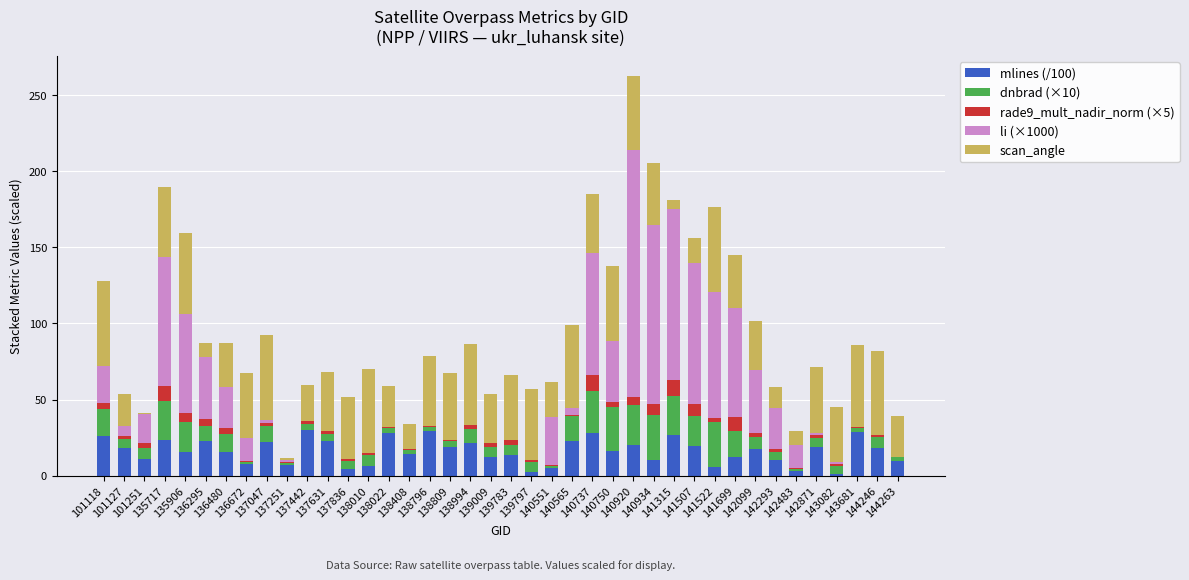

What is the maximum value for mlines (/100)?

30.2